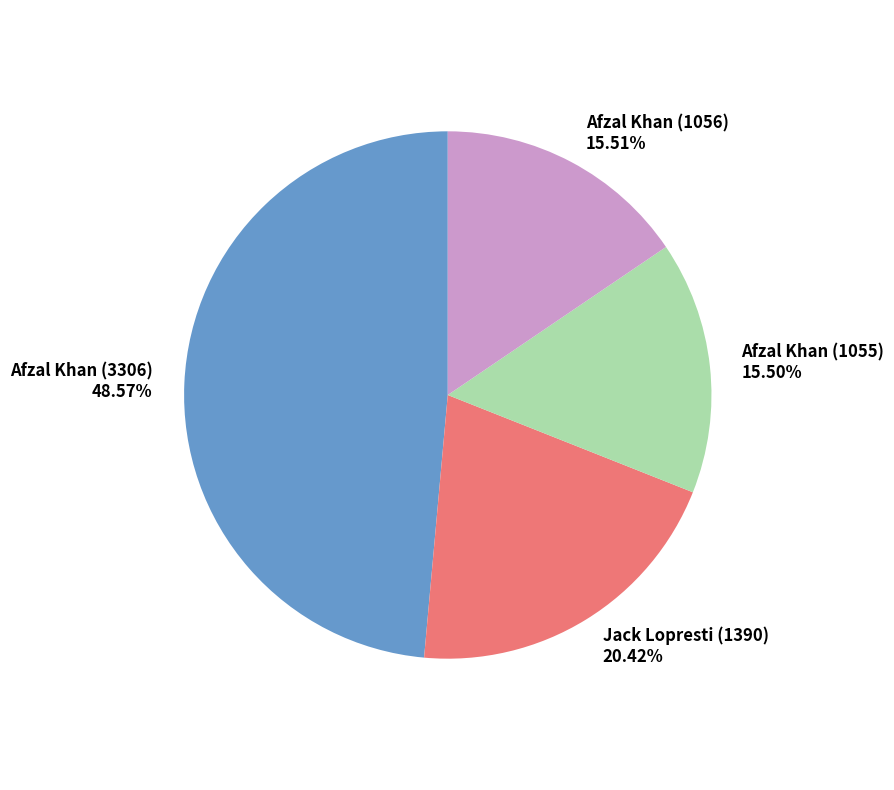

Is Afzal Khan (1055) the majority of the pie?

No